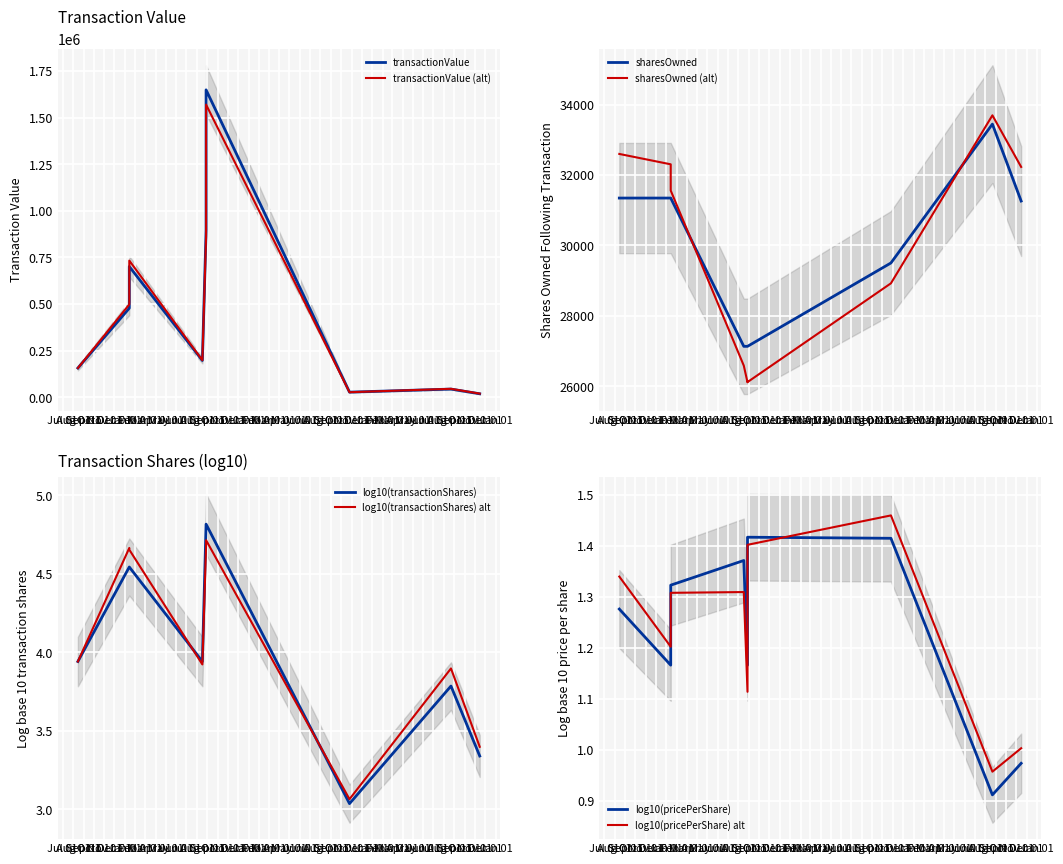

Which category has the highest value in the transactionValue series?

2020-08-28